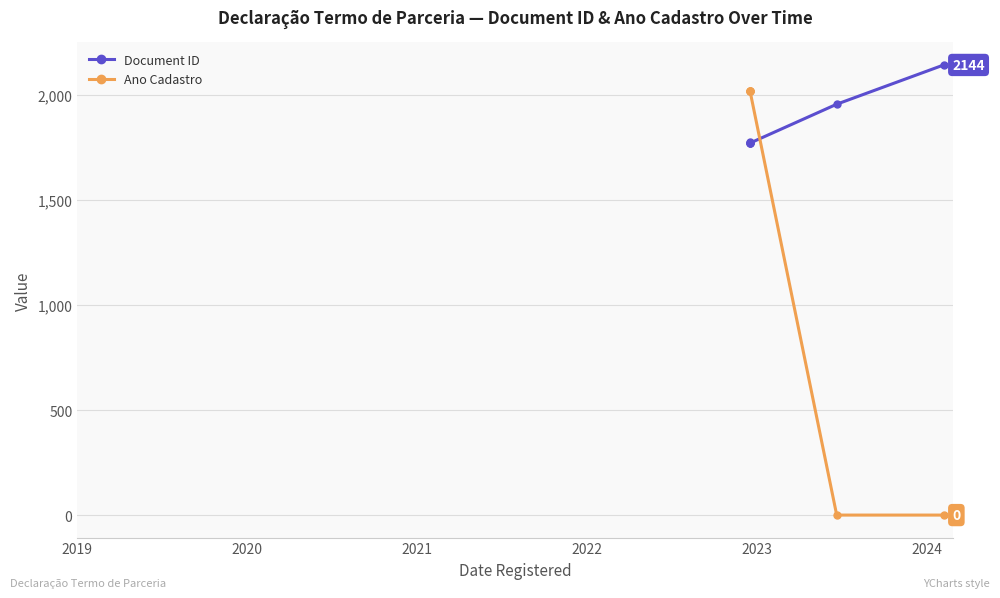

Which label corresponds to the smallest value in the chart?

2023